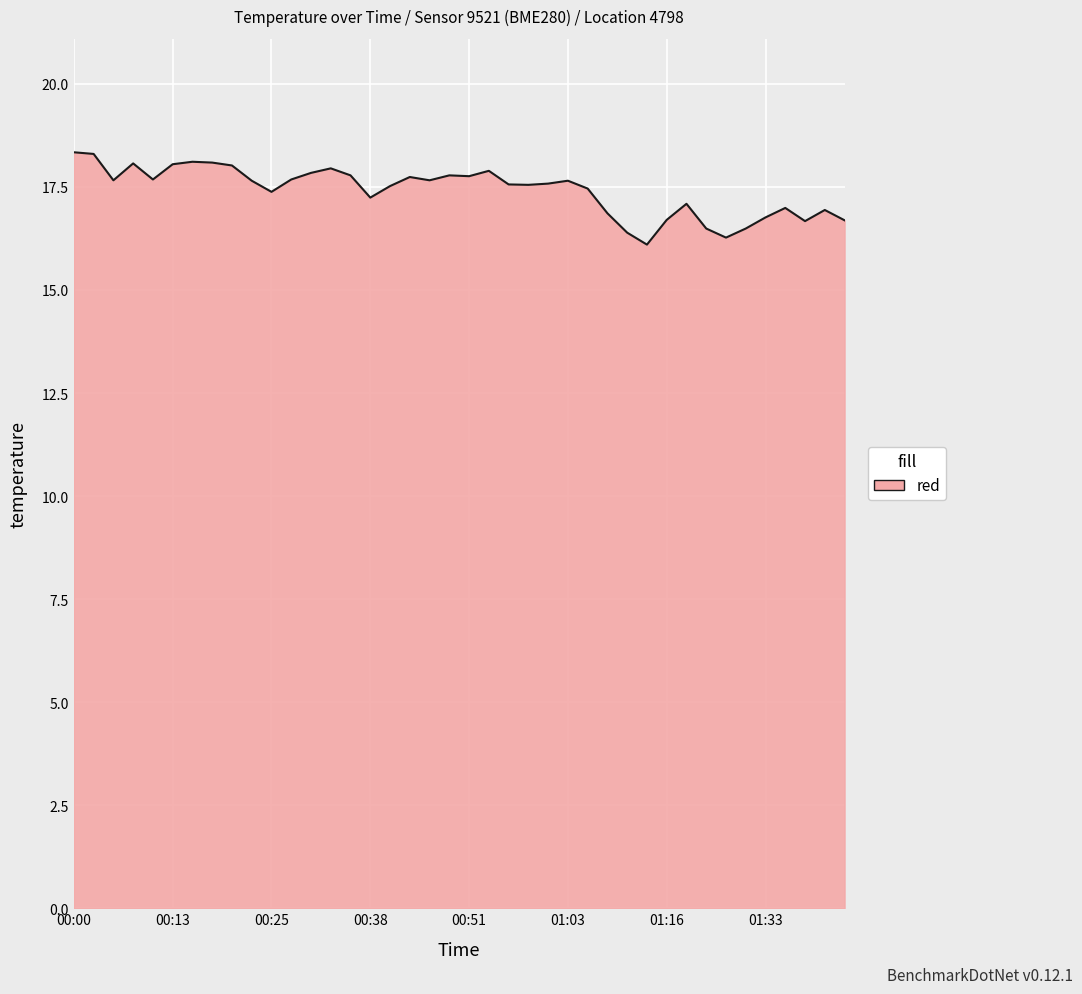

What is the difference between the maximum and minimum values?

2.2